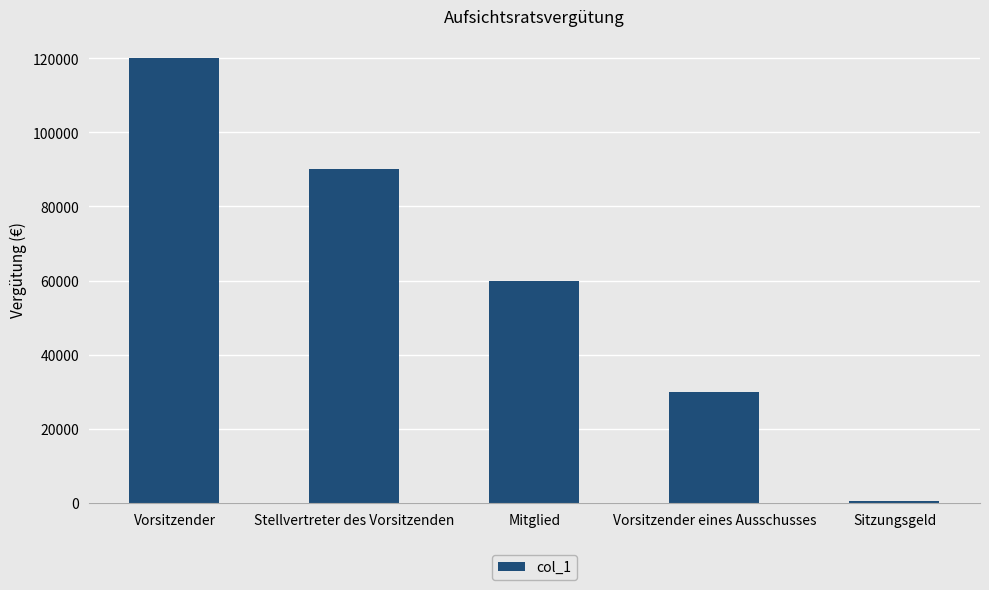

What value does the data have at Mitglied?

60000